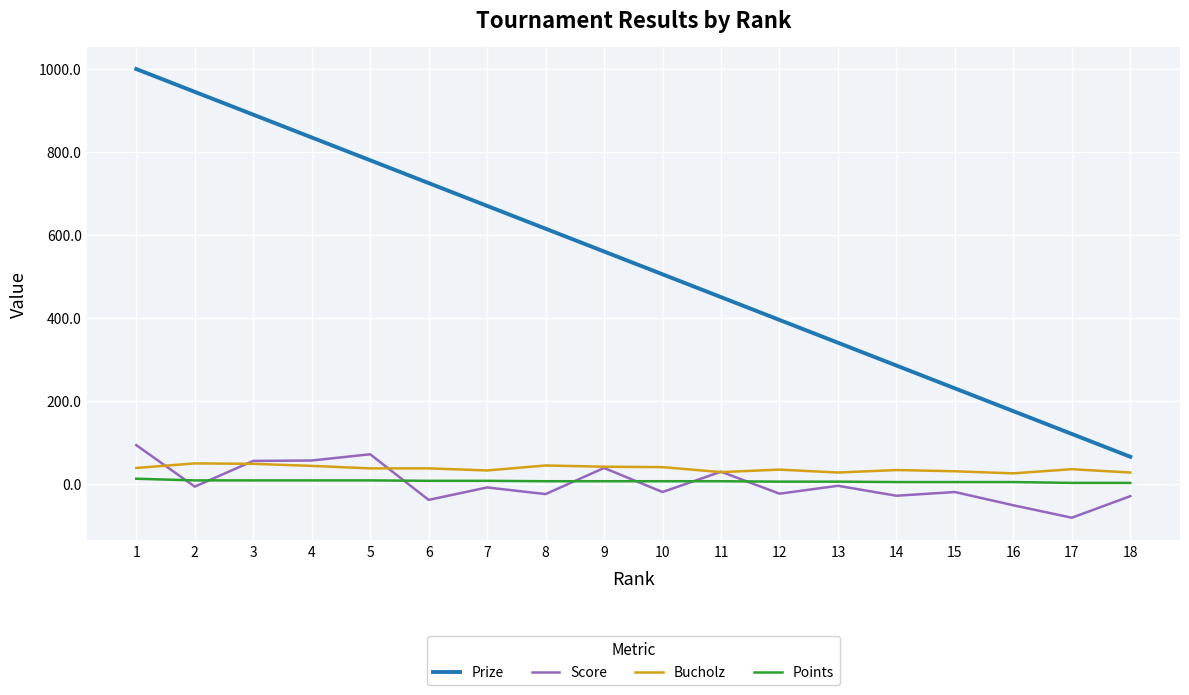

Is the value of Prize at 14 greater than the value of Score at 12?

Yes